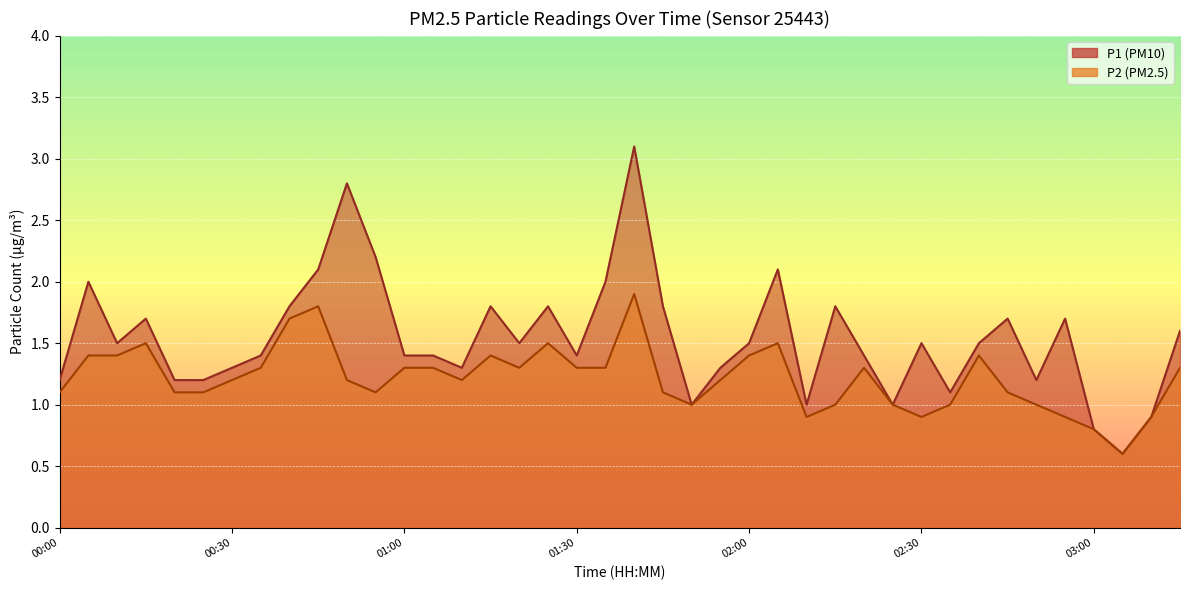

True or false: P2 and P1 intersect in this chart.

False